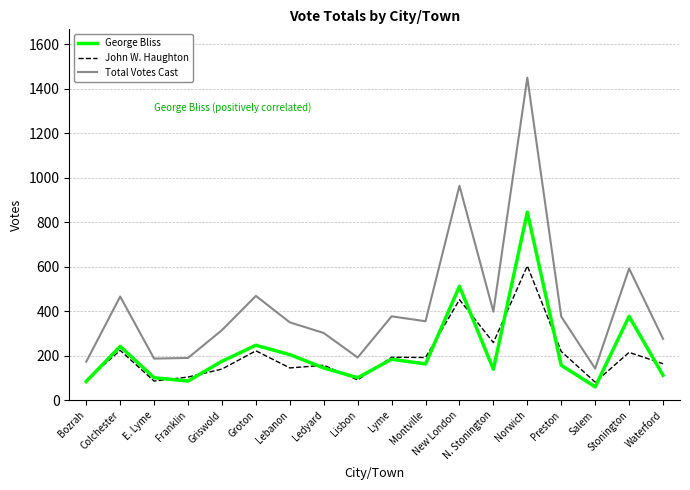

What position from the right is Stonington?

2